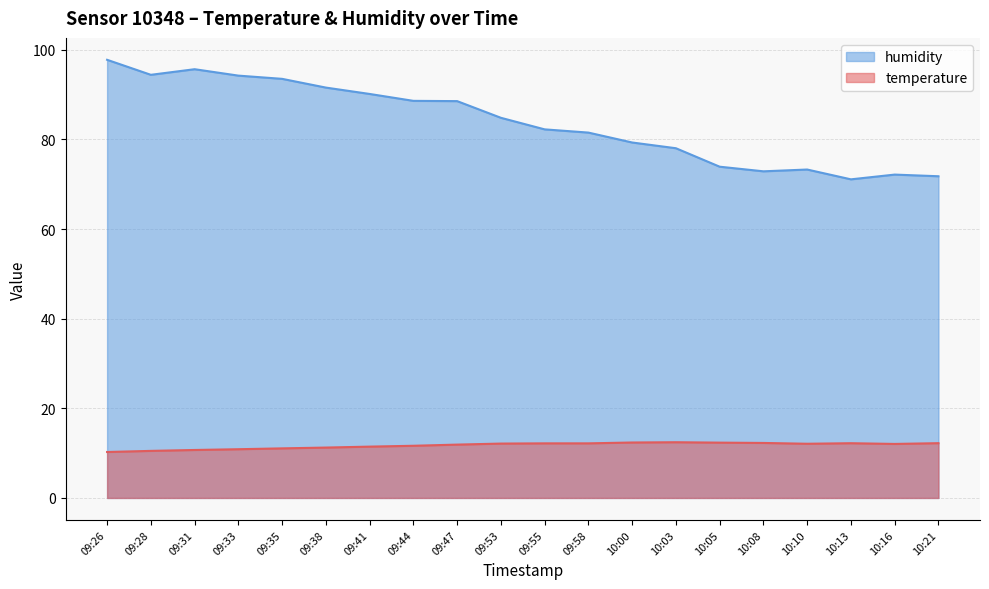

True or false: temperature has a value of 11.9 at 09:47.

True